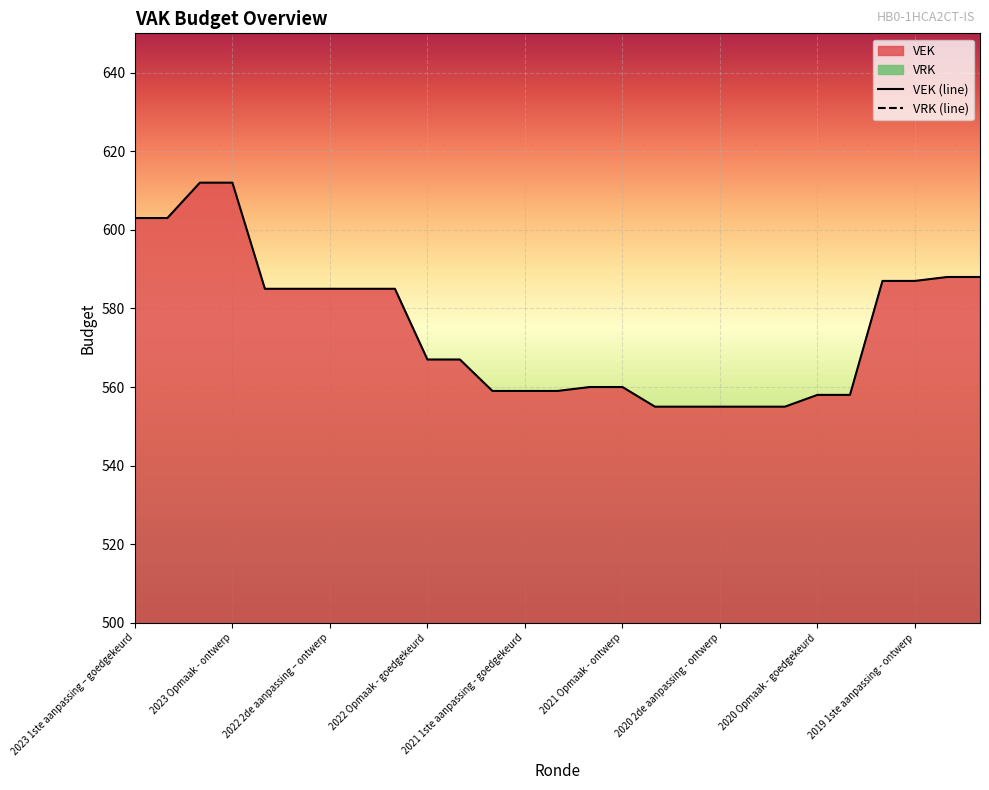

What is the difference between the values at 2021 1ste aanpassing - goedgekeurd and 2022 2de aanpassing – goedgekeurd?

26